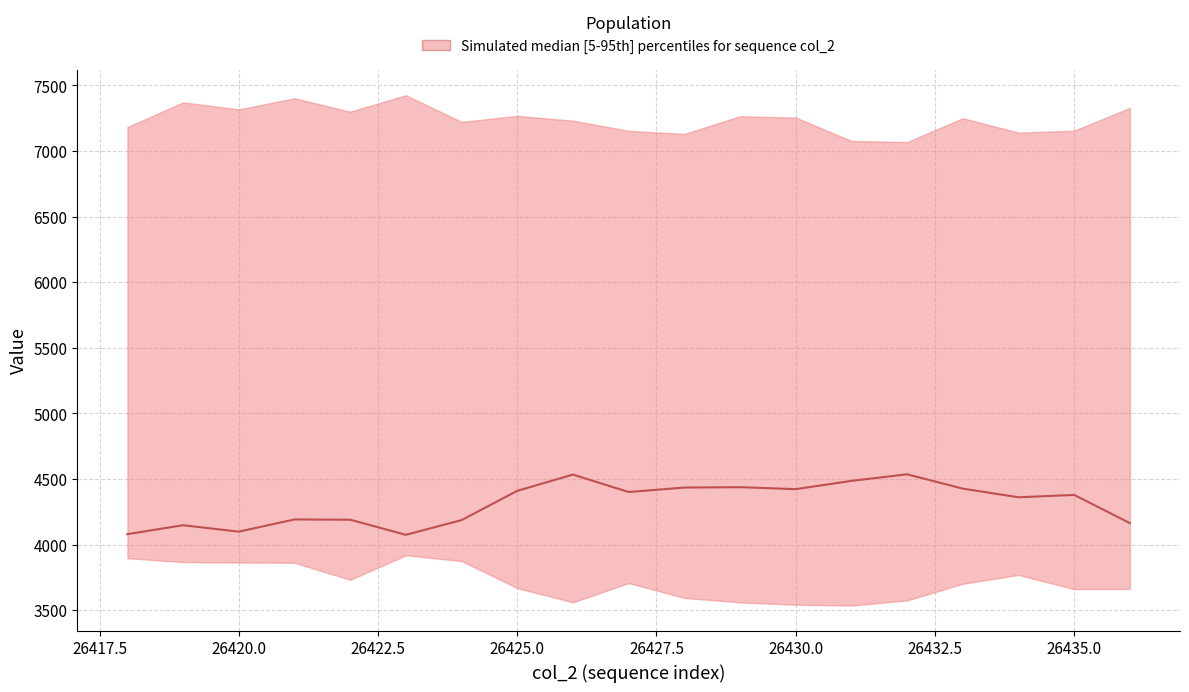

How many lines are shown in the chart?

1